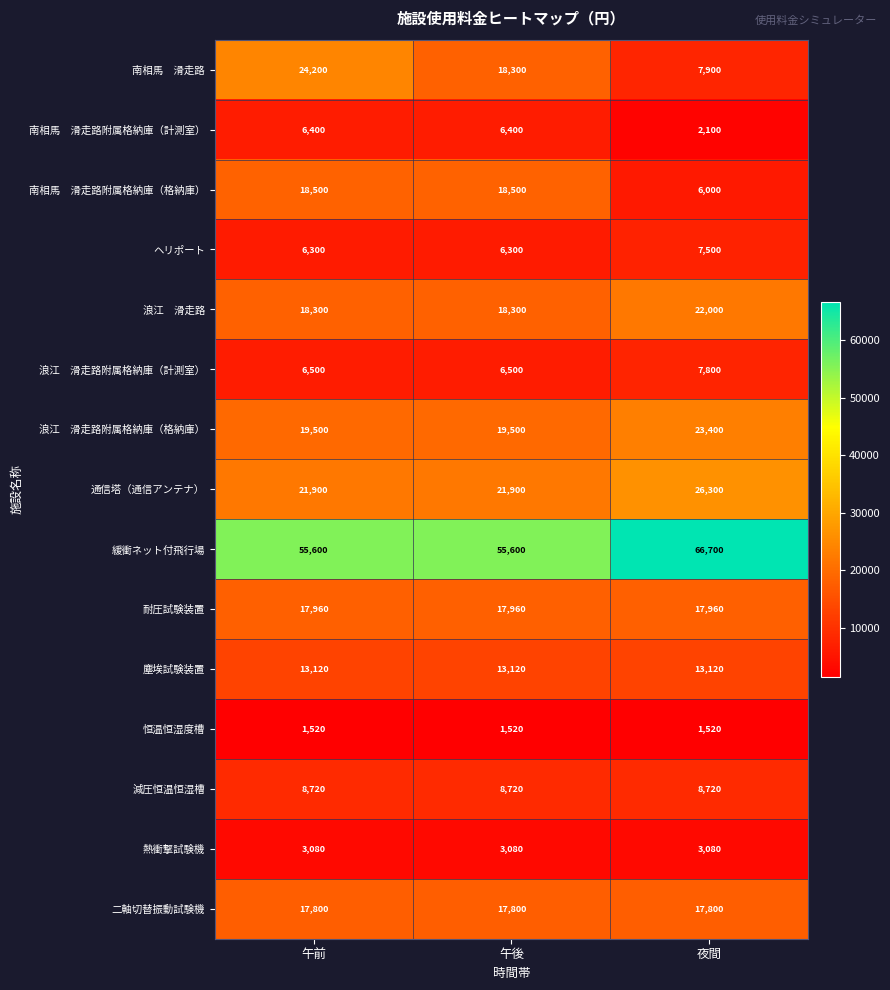

How many 緩衝ネット付飛行場 values are between 55600 and 66700?

3